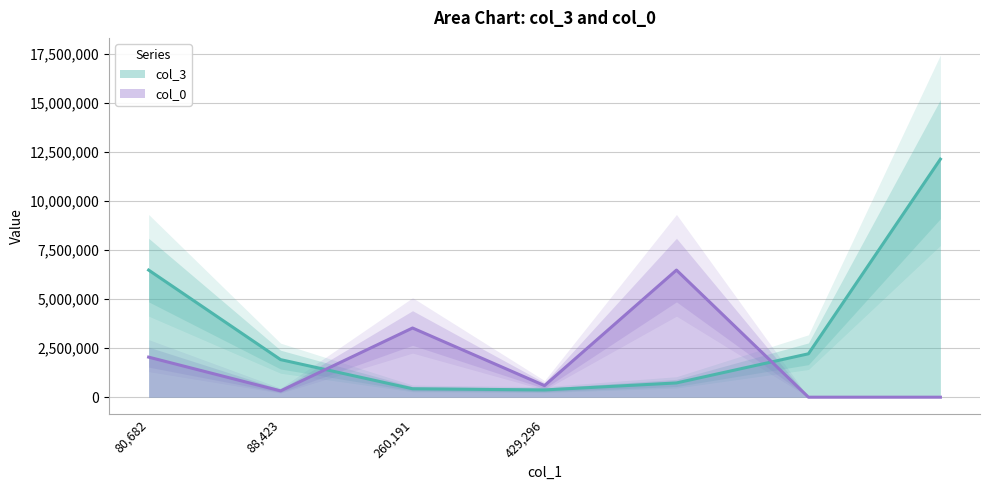

The value of col_3 at 80,682 is 6472570.2. True or false?

True